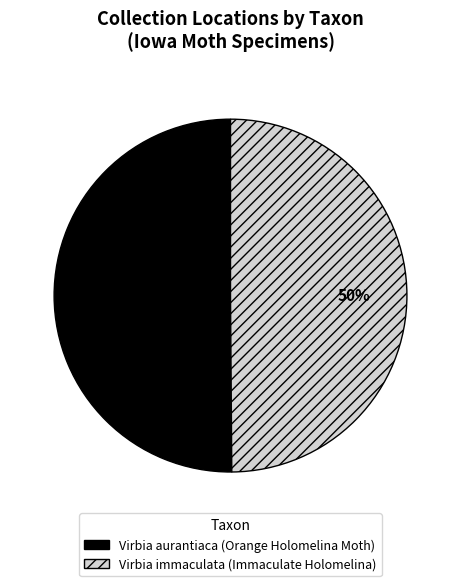

Is the sum of Virbia immaculata (Immaculate Holomelina) and Virbia aurantiaca (Orange Holomelina Moth) greater than half?

Yes